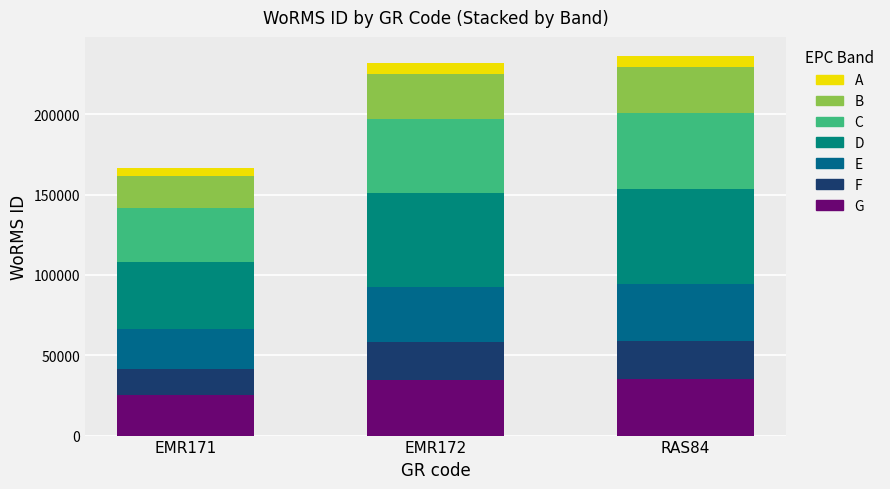

How many bars are there in total?

3